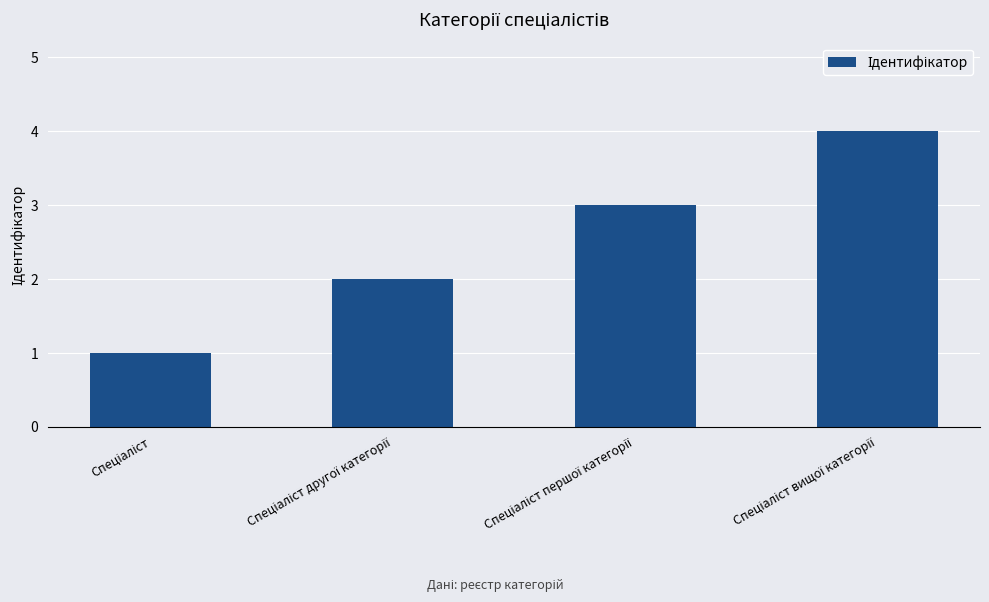

What is the difference between the maximum and minimum values?

3